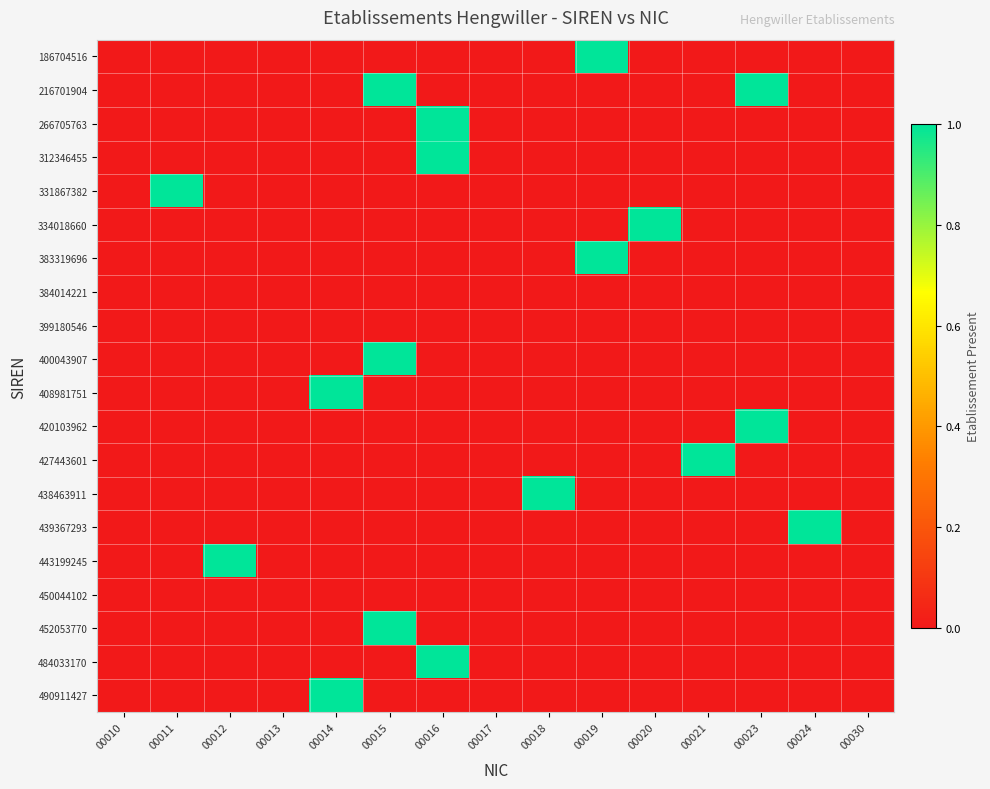

Which has a higher value, 00018 or 00012?

00018